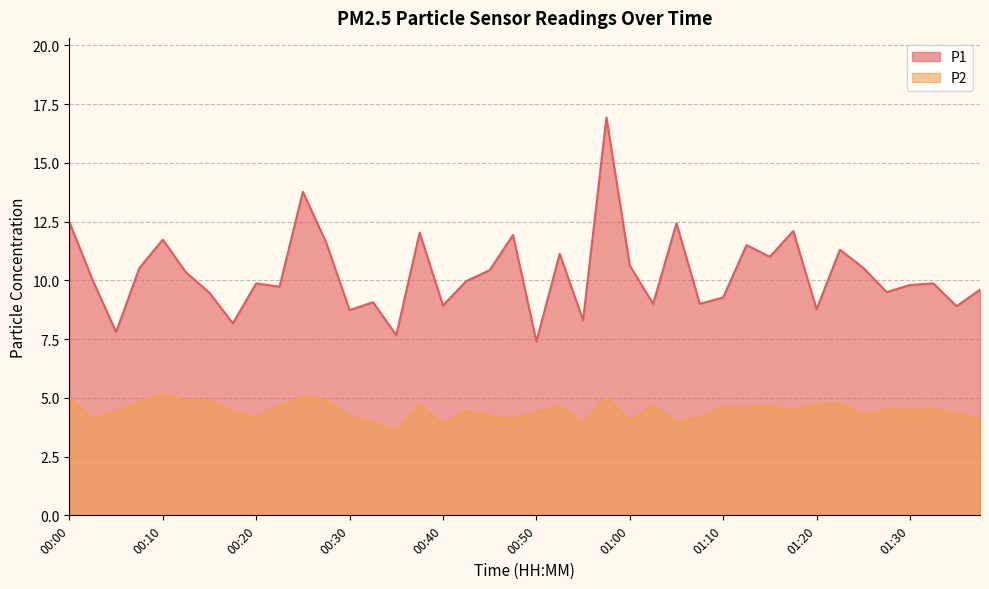

True or false: P2 and P1 cross at least once.

False